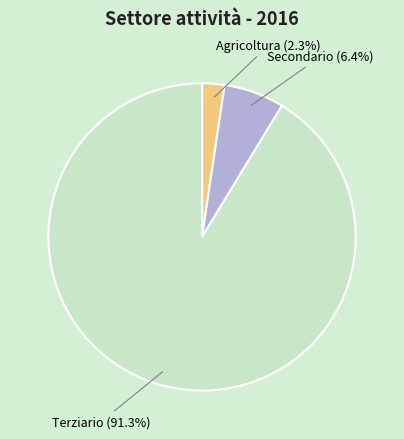

To the nearest percent, what is the average slice percentage?

33%